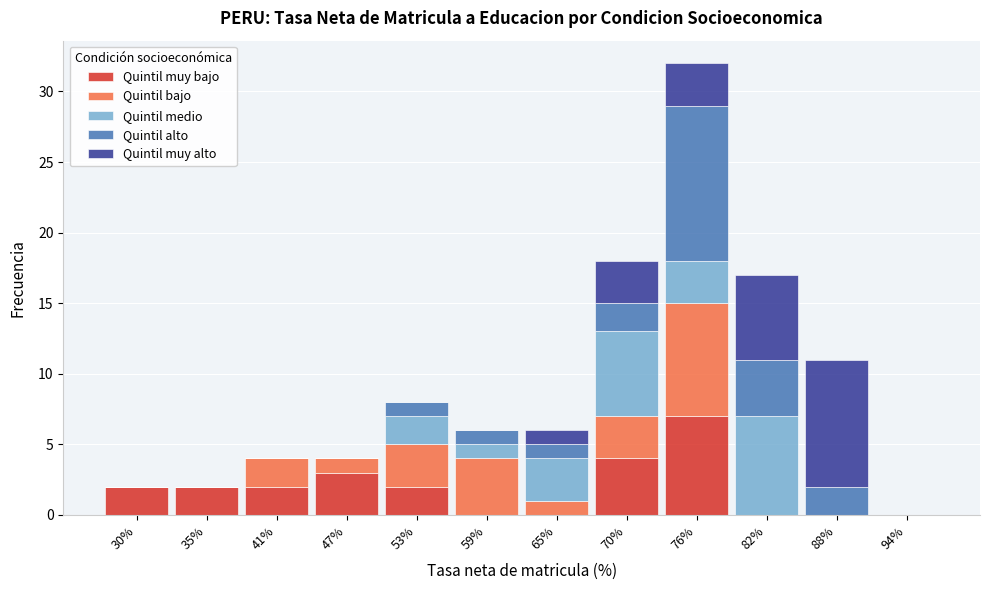

What is the total value across all series at 70%?

18